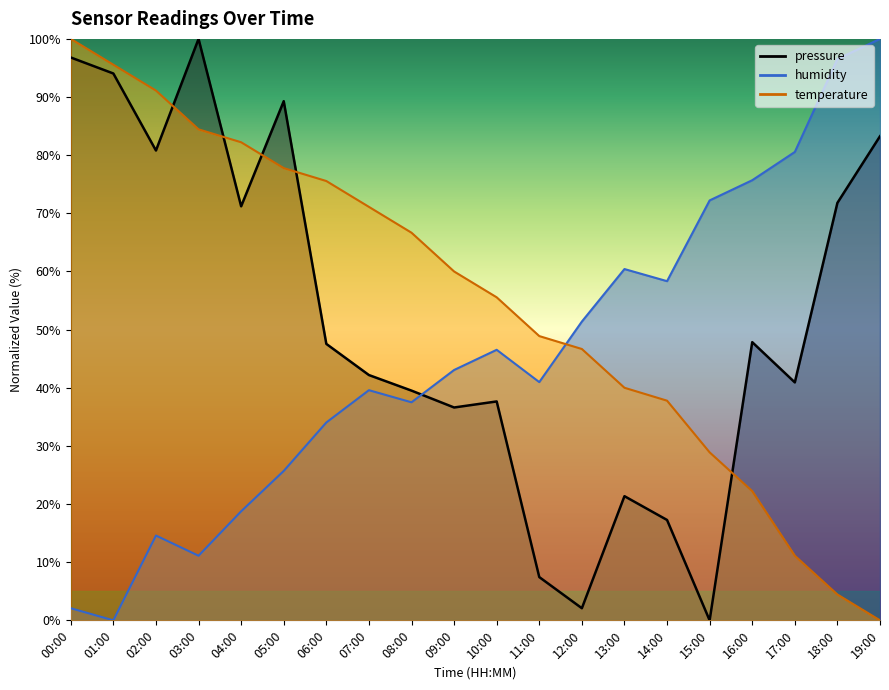

What is the total value across all series at 12:00?

100.1